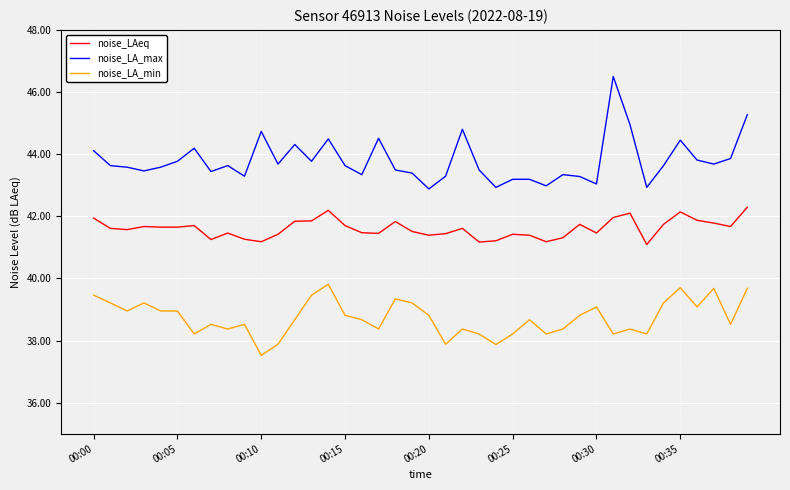

Which series has the largest total across all categories?

noise_LA_max